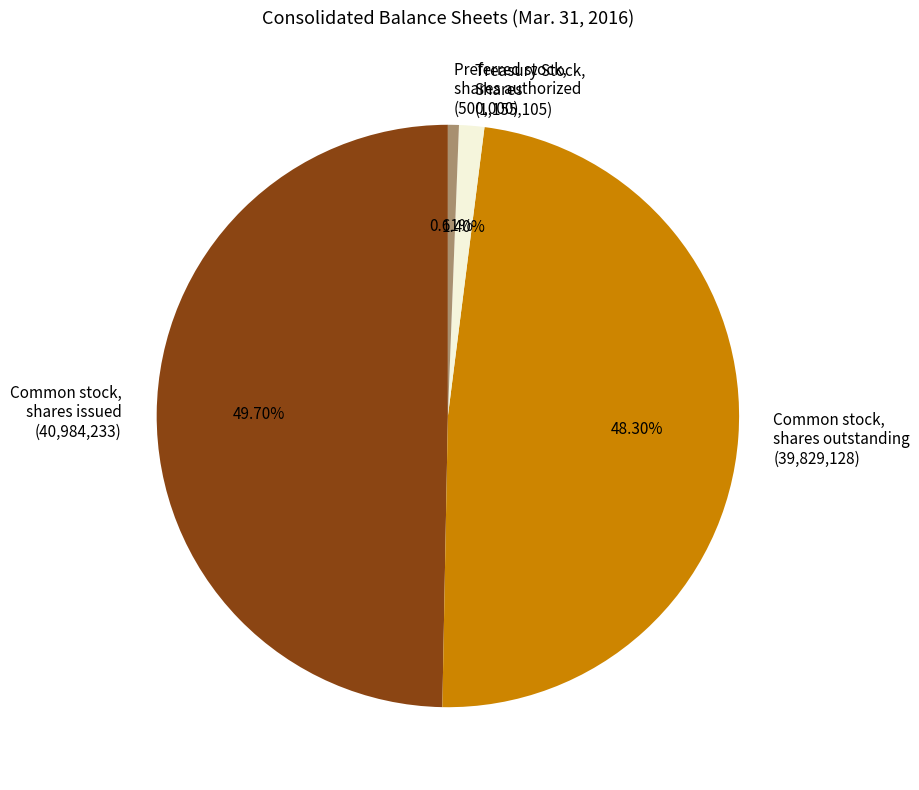

True or false: Treasury Stock, Shares accounts for 1% of the total.

True